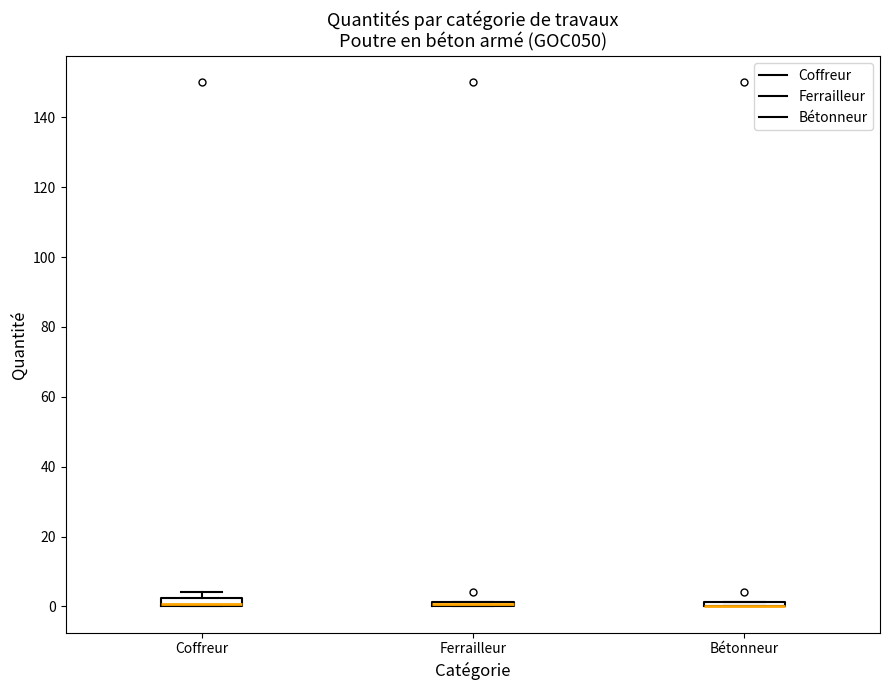

Where is the upper edge of the box for Ferrailleur on the y-axis? The values are not printed on the chart, so give them approximately, as read against the axis.

2